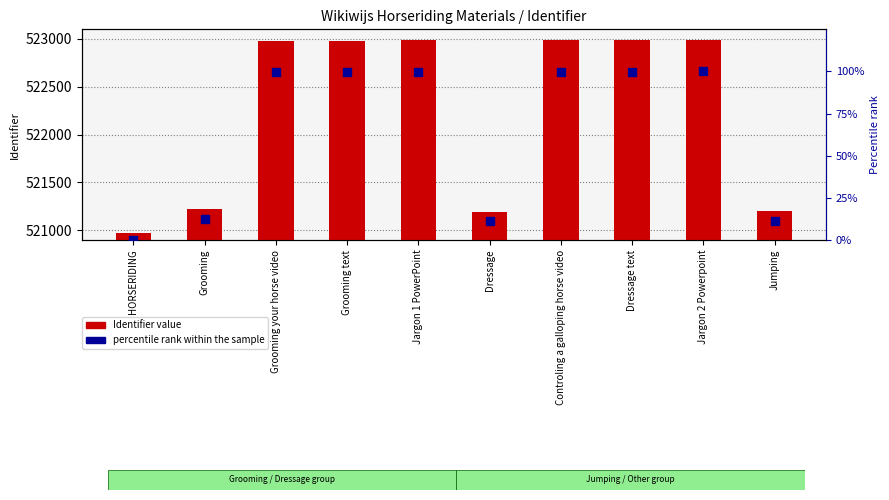

At how many categories does at least one series exceed 65717?

10